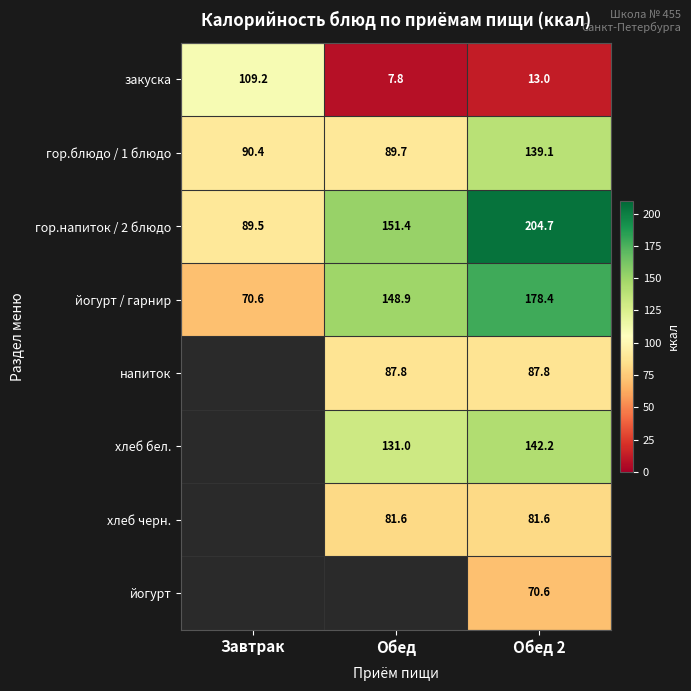

Which has a higher value, Обед or Завтрак?

Завтрак